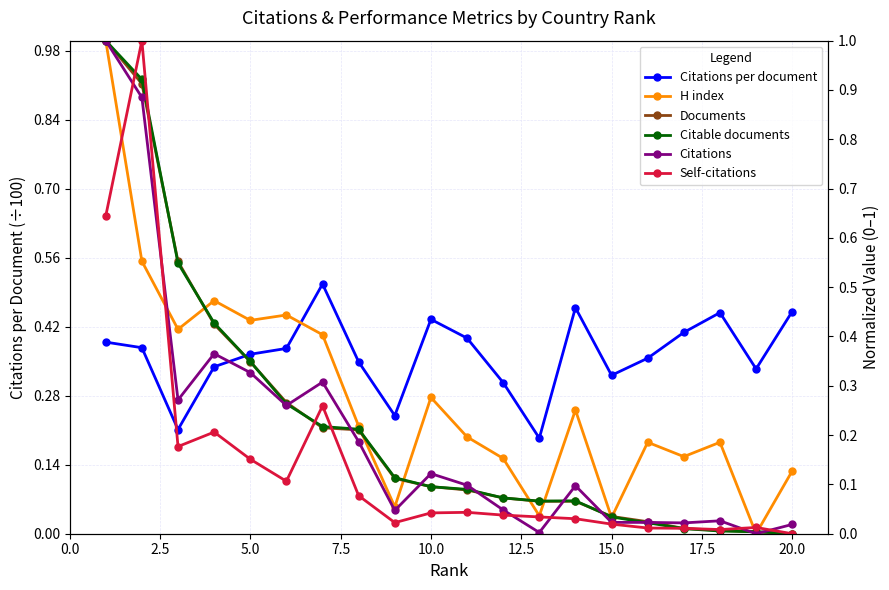

Reading left to right, transcribe all the data shown in this chart.

Citations per document: 0.4	0.4	0.2	0.3	0.4	0.4	0.5	0.3	0.2	0.4	0.4	0.3	0.2	0.5	0.3	0.4	0.4	0.4	0.3	0.5
H index: 1.0	0.6	0.4	0.5	0.4	0.4	0.4	0.2	0.1	0.3	0.2	0.2	0.0	0.3	0.0	0.2	0.2	0.2	0.0	0.1
Documents: 1.0	0.9	0.6	0.4	0.3	0.3	0.2	0.2	0.1	0.1	0.1	0.1	0.1	0.1	0.0	0.0	0.0	0.0	0.0	0.0
Citable documents: 1.0	0.9	0.5	0.4	0.3	0.3	0.2	0.2	0.1	0.1	0.1	0.1	0.1	0.1	0.0	0.0	0.0	0.0	0.0	0.0
Citations: 1.0	0.9	0.3	0.4	0.3	0.3	0.3	0.2	0.0	0.1	0.1	0.0	0.0	0.1	0.0	0.0	0.0	0.0	0.0	0.0
Self-citations: 0.6	1.0	0.2	0.2	0.2	0.1	0.3	0.1	0.0	0.0	0.0	0.0	0.0	0.0	0.0	0.0	0.0	0.0	0.0	0.0